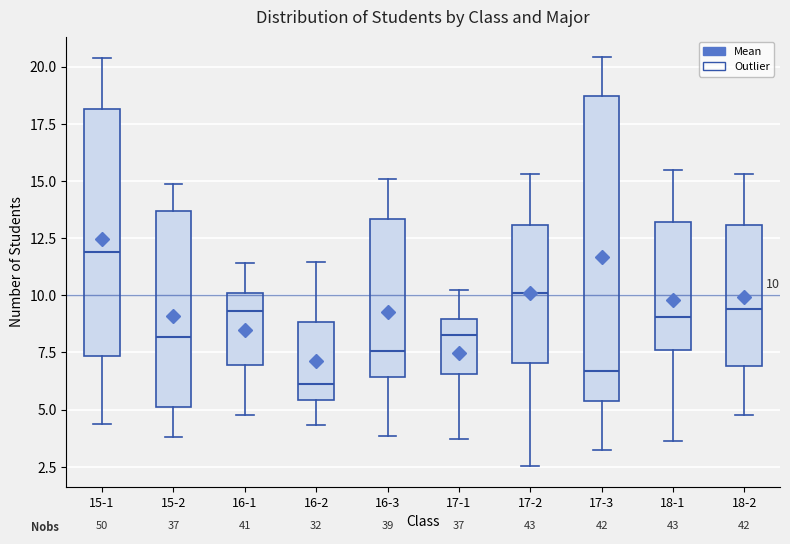

Comparing the boxes themselves (not the whiskers), which one is the tallest?

17-3